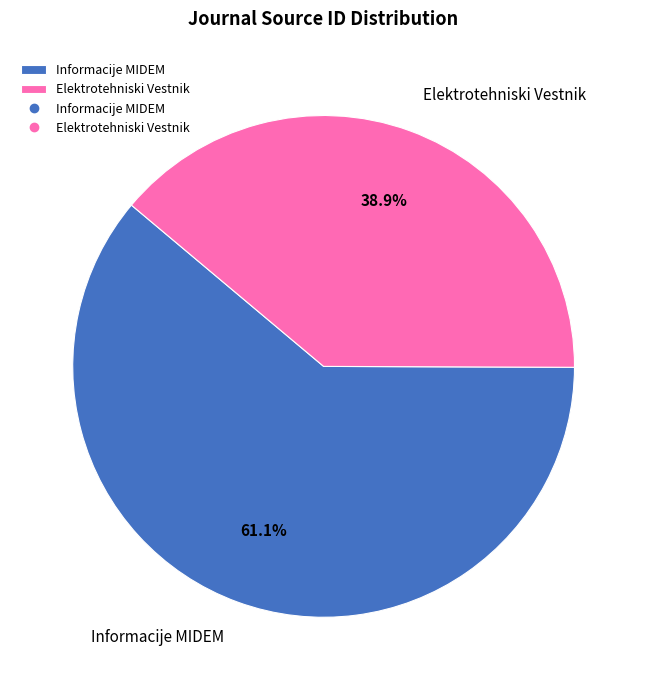

To the nearest percent, what percentage of the pie is Informacije MIDEM?

61%